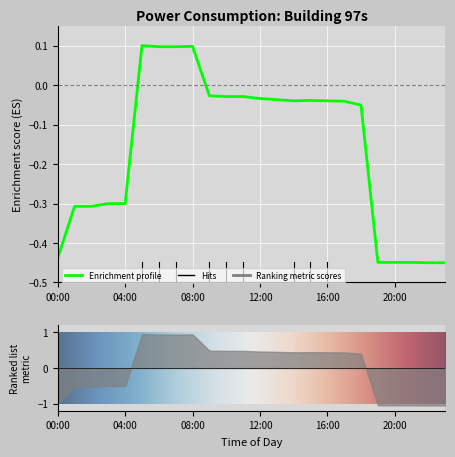

Reading left to right, transcribe all the data shown in this chart.

-0.4	-0.3	-0.3	-0.3	-0.3	0.1	0.1	0.1	0.1	-0.0	-0.0	-0.0	-0.0	-0.0	-0.0	-0.0	-0.0	-0.0	-0.1	-0.4	-0.4	-0.4	-0.5	-0.5